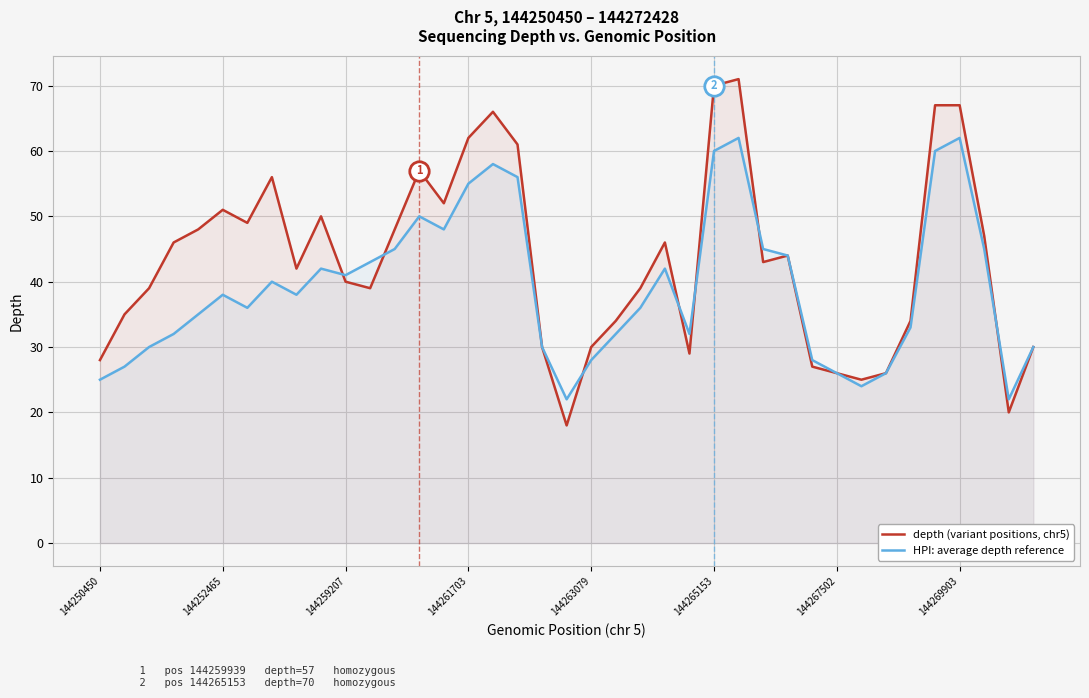

What is the difference between the highest and lowest values at 33?

1